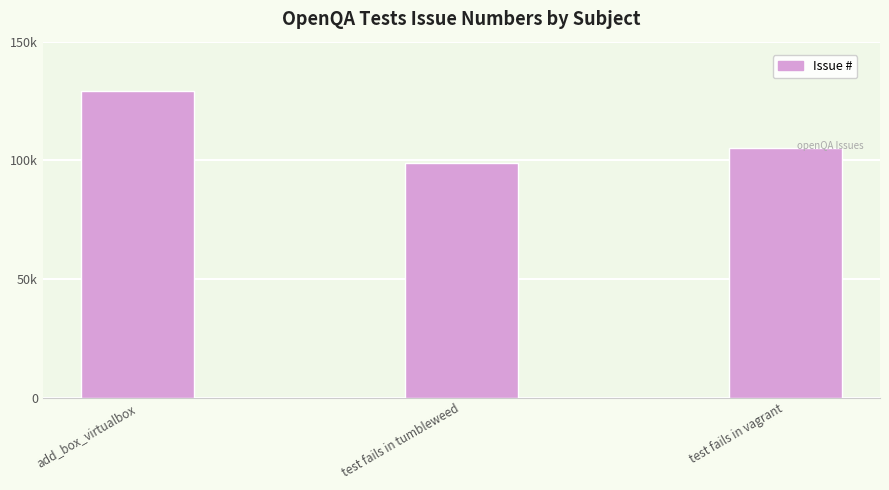

Does the chart contain any negative values?

No